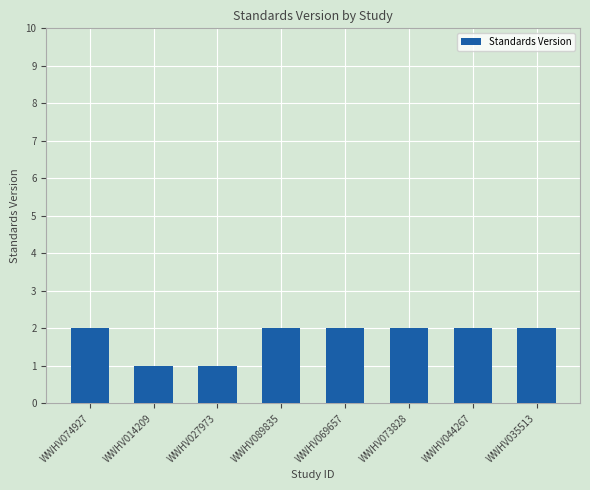

How many data points does each series have?

8